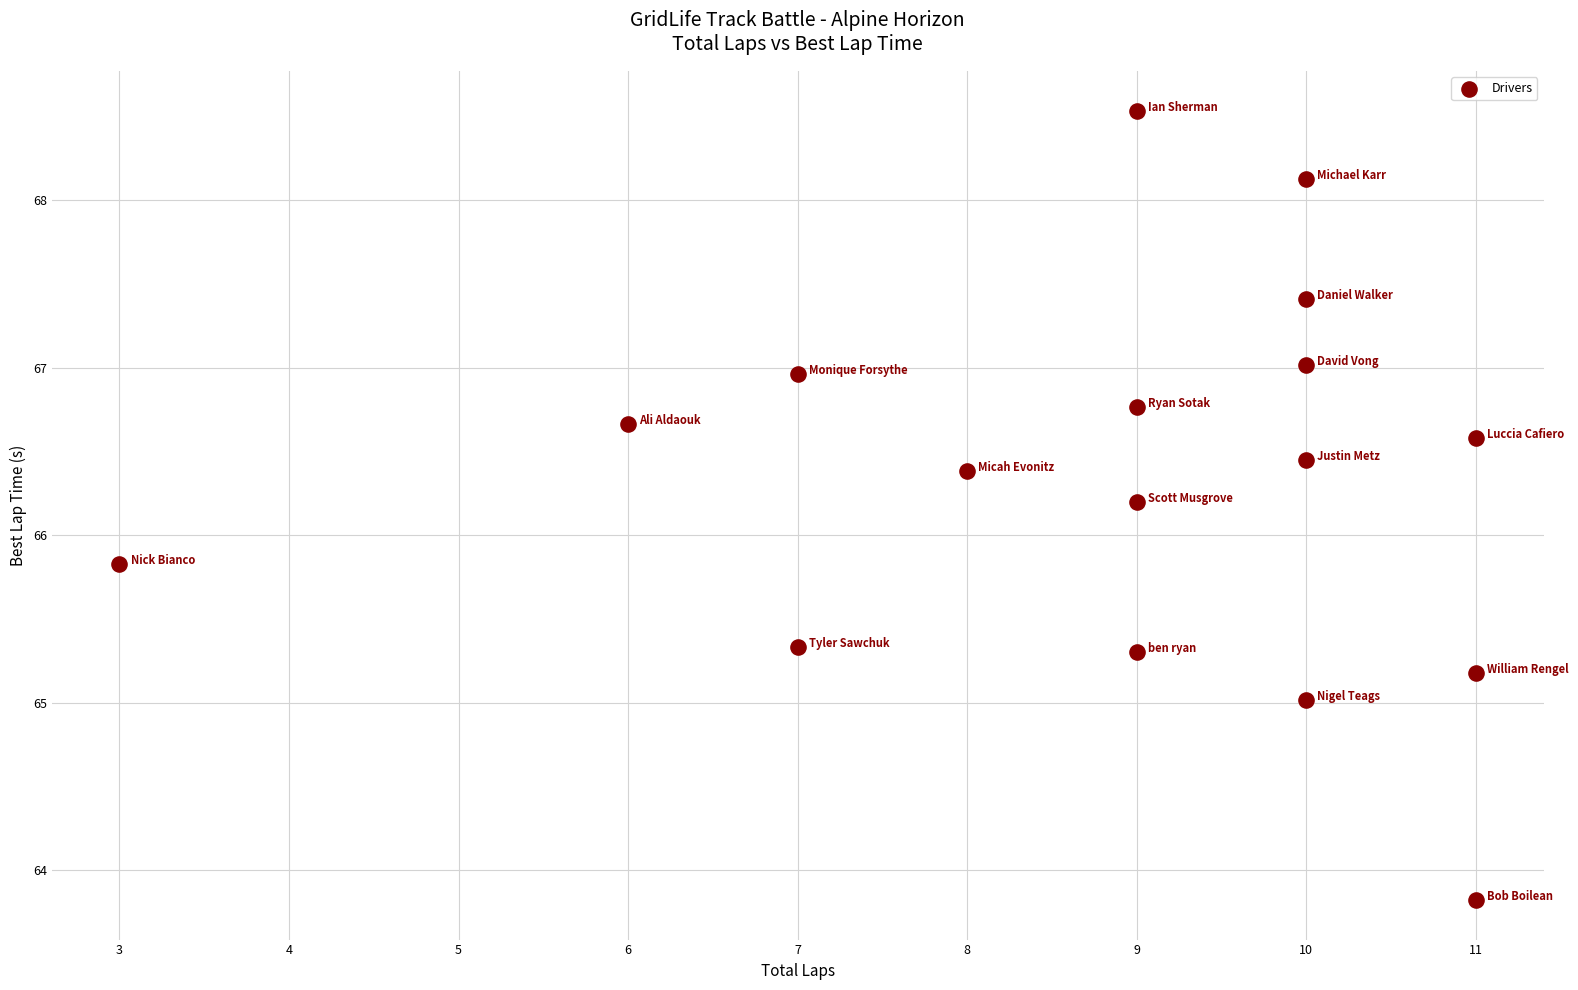

What is the range of Y values (max minus min)?

4.7